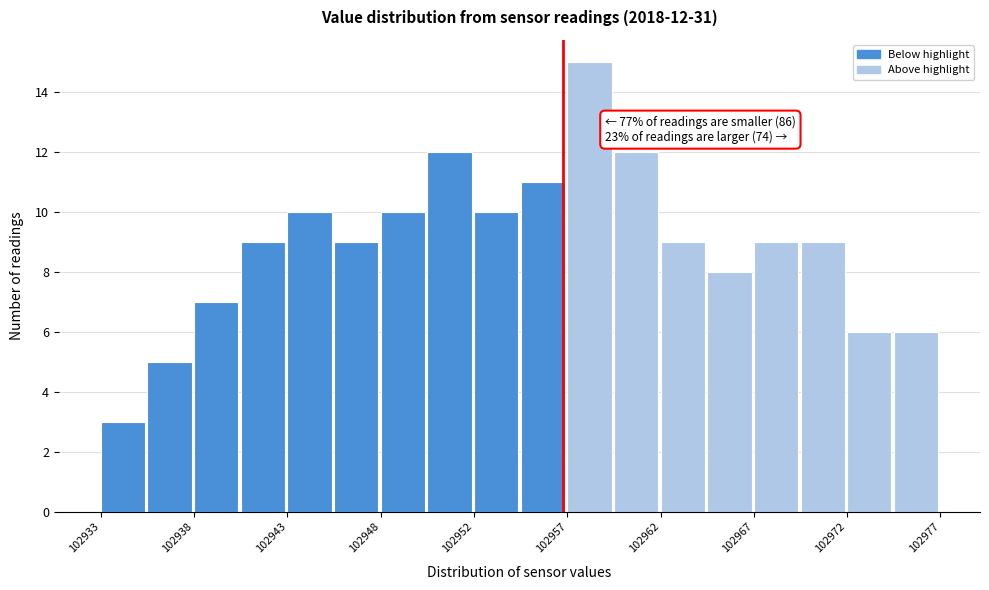

Over which range of the x-axis is the bar tallest?

102957.0 to 102959.5